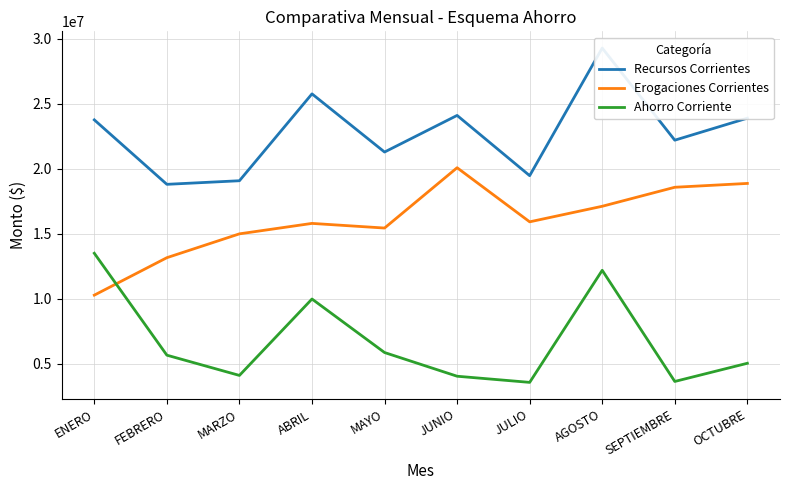

In Erogaciones Corrientes, how many points are higher than both neighbors (excluding endpoints)?

2